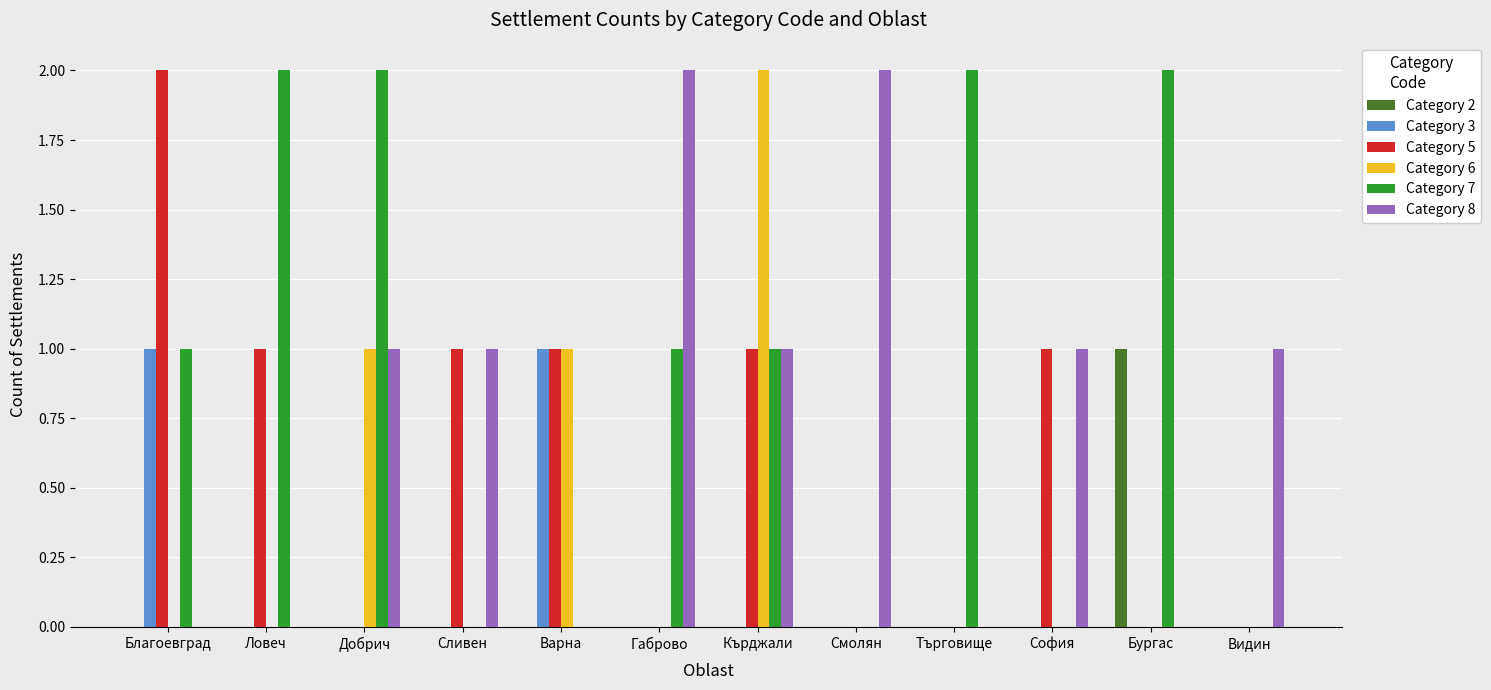

Does the chart contain stacked bars?

No